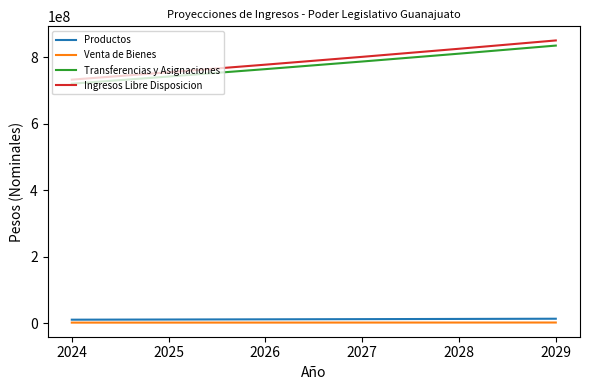

Rank the series by their maximum value, from lowest to highest.

Venta de Bienes, Productos, Transferencias y Asignaciones, Ingresos Libre Disposicion